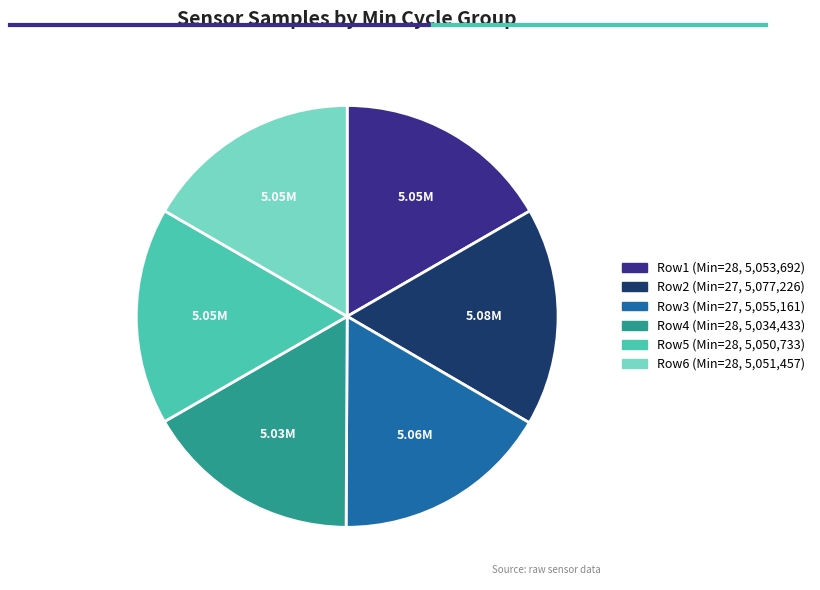

Does any single category account for the majority?

No